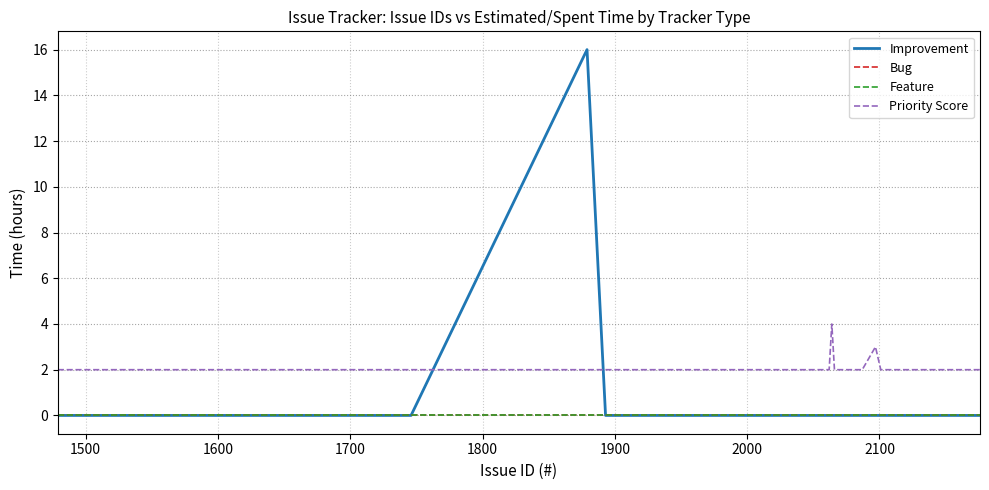

Does the chart have visible grid lines?

Yes